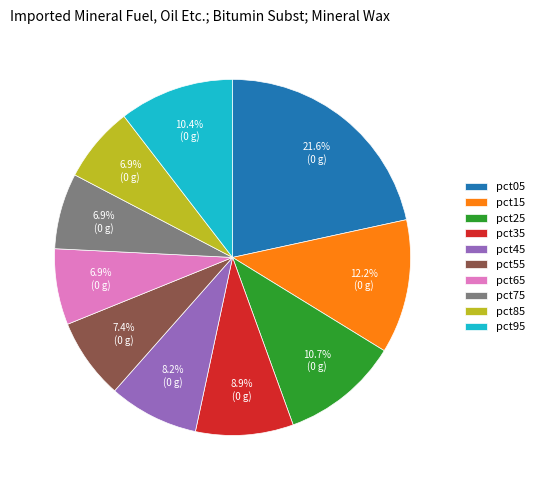

To the nearest percent, what is the average slice percentage?

10%